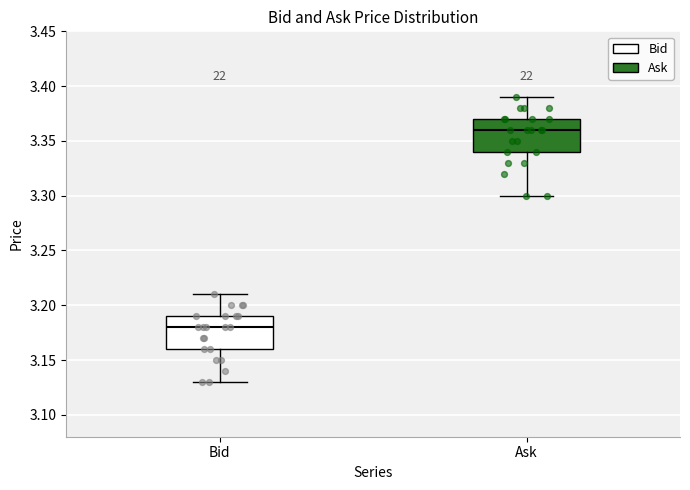

Where is the upper edge of the box for Ask on the y-axis? The values are not printed on the chart, so give them approximately, as read against the axis.

3.37